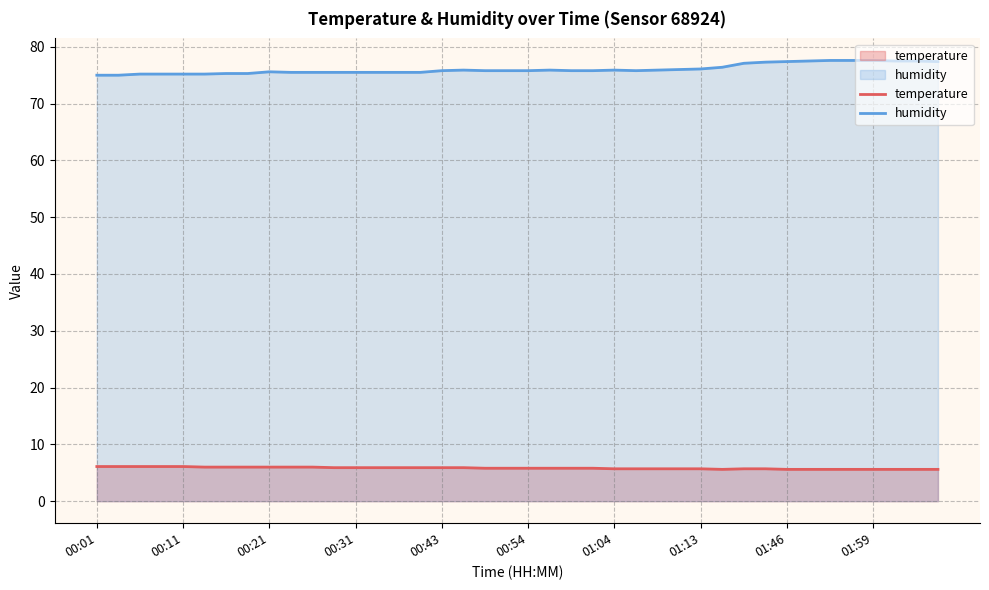

At which category does the chart reach its peak across all series?

34